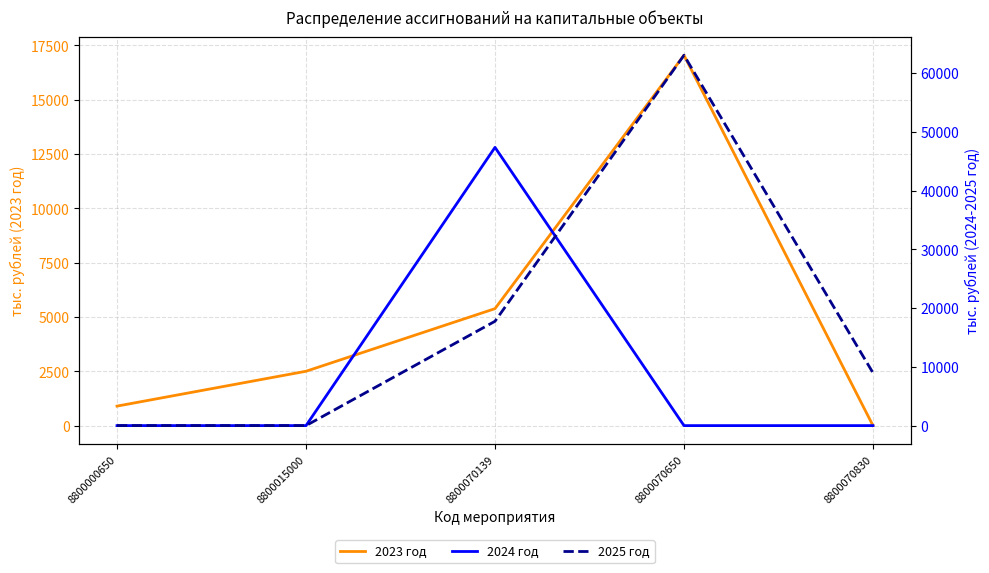

What is the difference between the maximum and minimum values in the 2025 год series?

63021.0